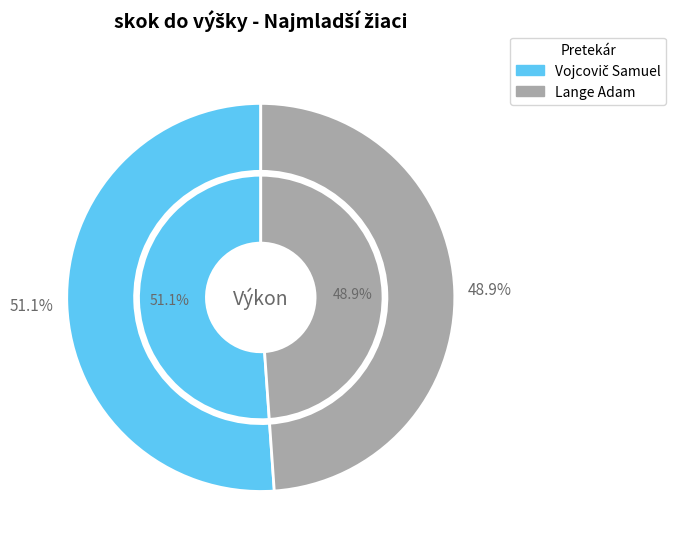

What is the total percentage of Vojcovič Samuel and Lange Adam?

100.0%